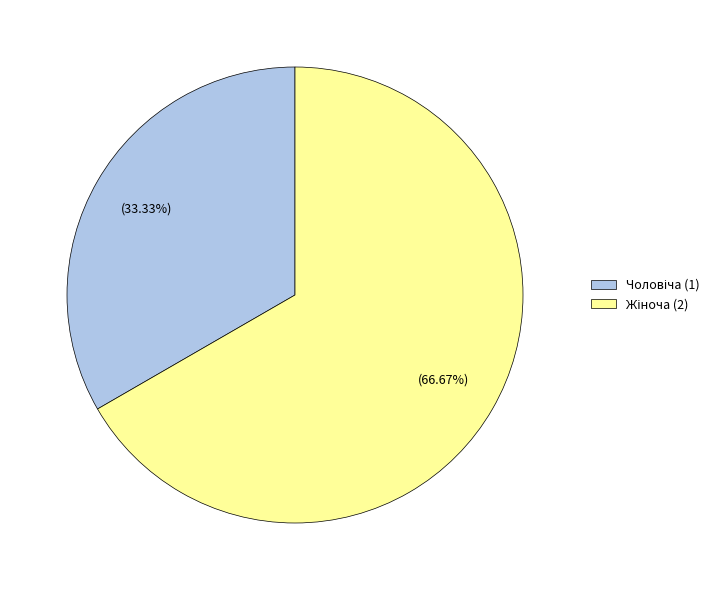

Is there any slice that represents more than half of the pie?

Yes